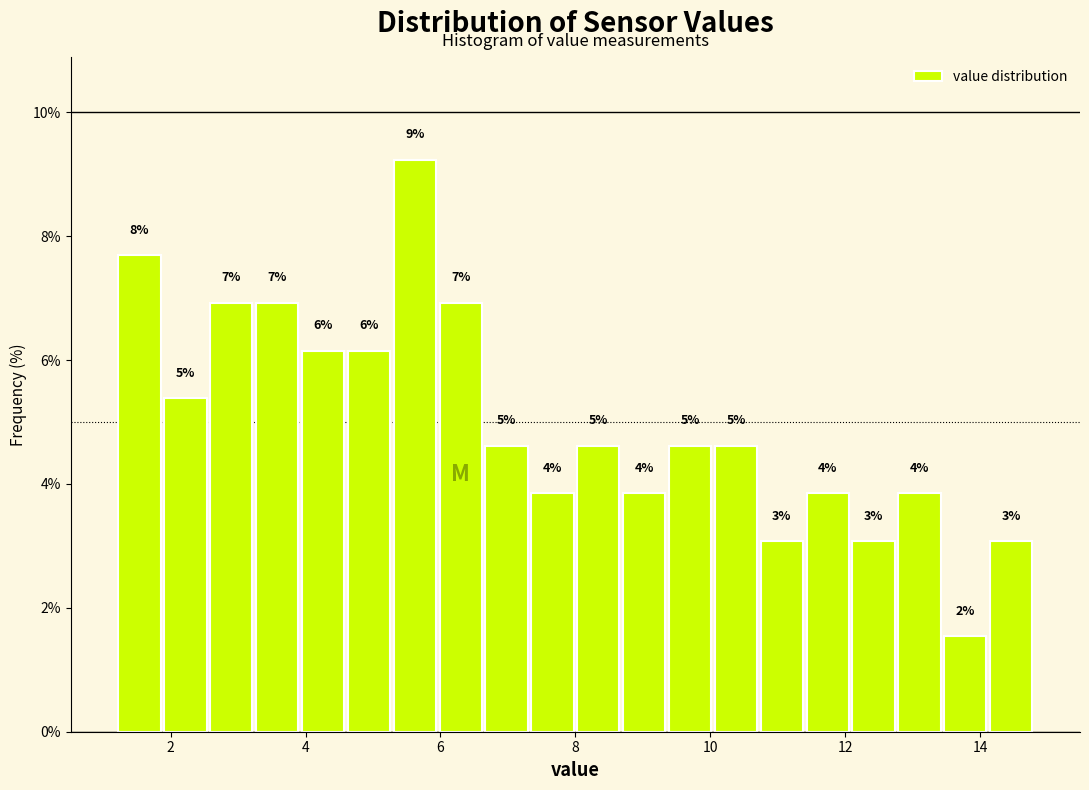

Around what value on the x-axis is the tallest bar? Give the approximate position of its centre, as read against the axis.

5.6